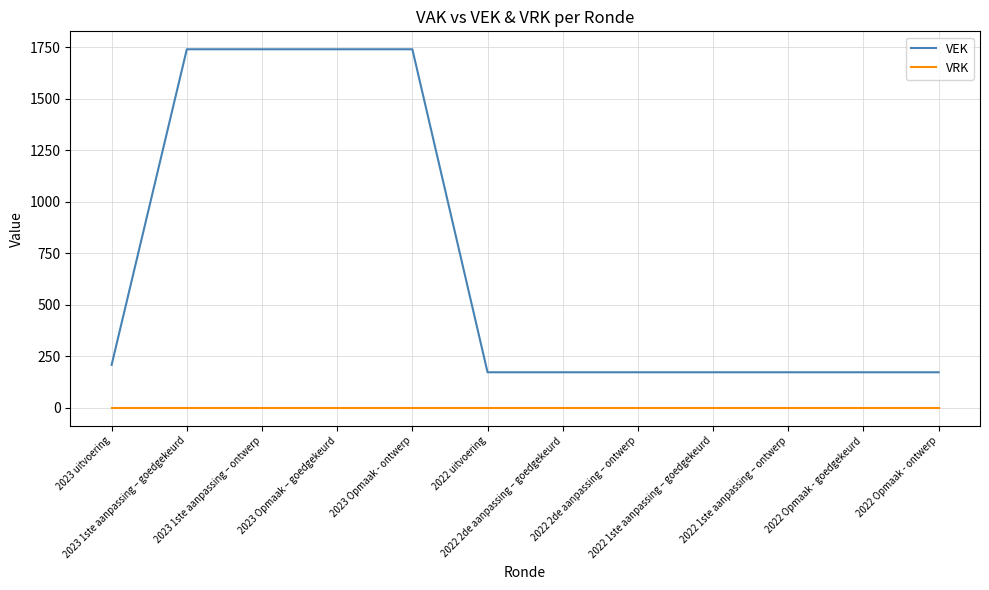

List the series in order of their overall mean, highest first.

VEK, VRK